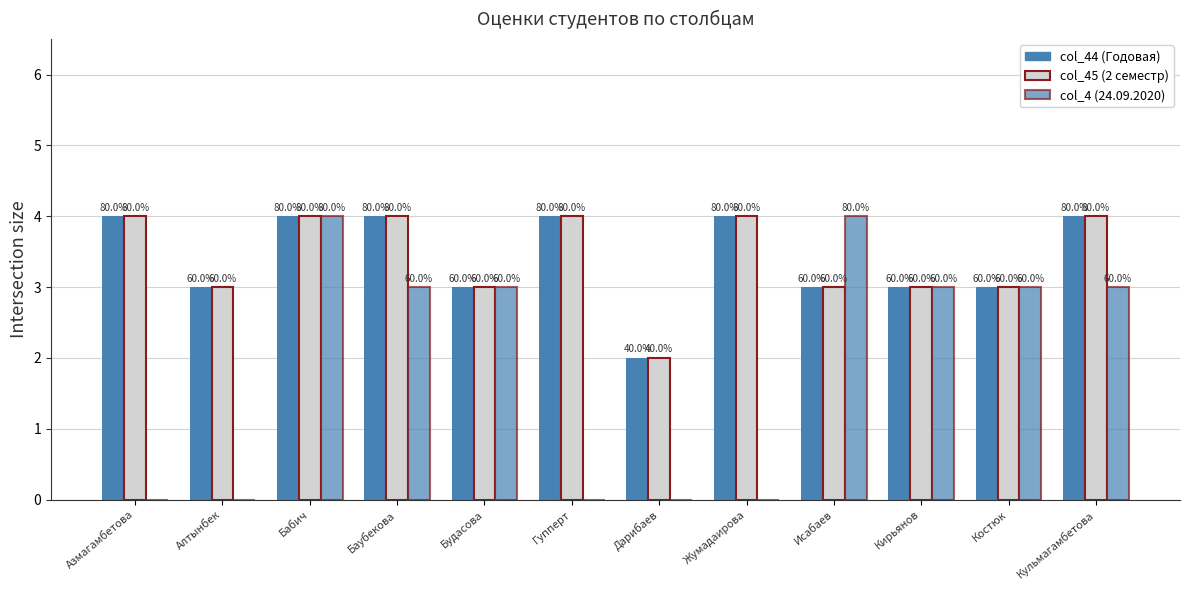

Reading right to left, transcribe all the data shown in this chart.

col_44 (Годовая): 4	3	3	3	4	2	4	3	4	4	3	4
col_45 (2 семестр): 4	3	3	3	4	2	4	3	4	4	3	4
col_4 (24.09.2020): 3	3	3	4	0	0	0	3	3	4	0	0